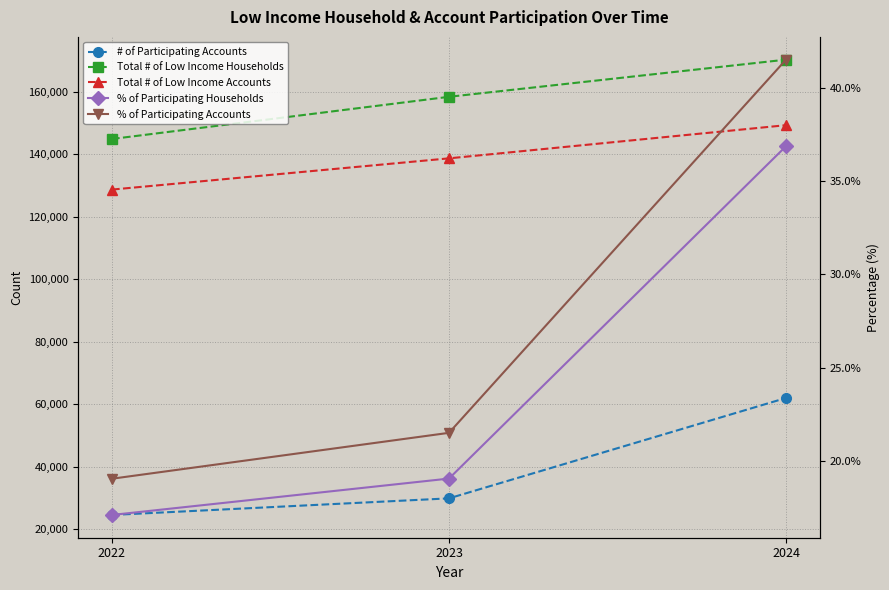

Reading left to right, list all the values displayed in this chart.

# of Participating Accounts: 2022=24499.0	2023=29812.0	2024=61942.0
Total # of Low Income Households: 2022=144854.0	2023=158354.0	2024=170245.0
Total # of Low Income Accounts: 2022=128655.0	2023=138653.0	2024=149268.0
% of Participating Households: 2022=17.1	2023=19.1	2024=36.9
% of Participating Accounts: 2022=19.0	2023=21.5	2024=41.5